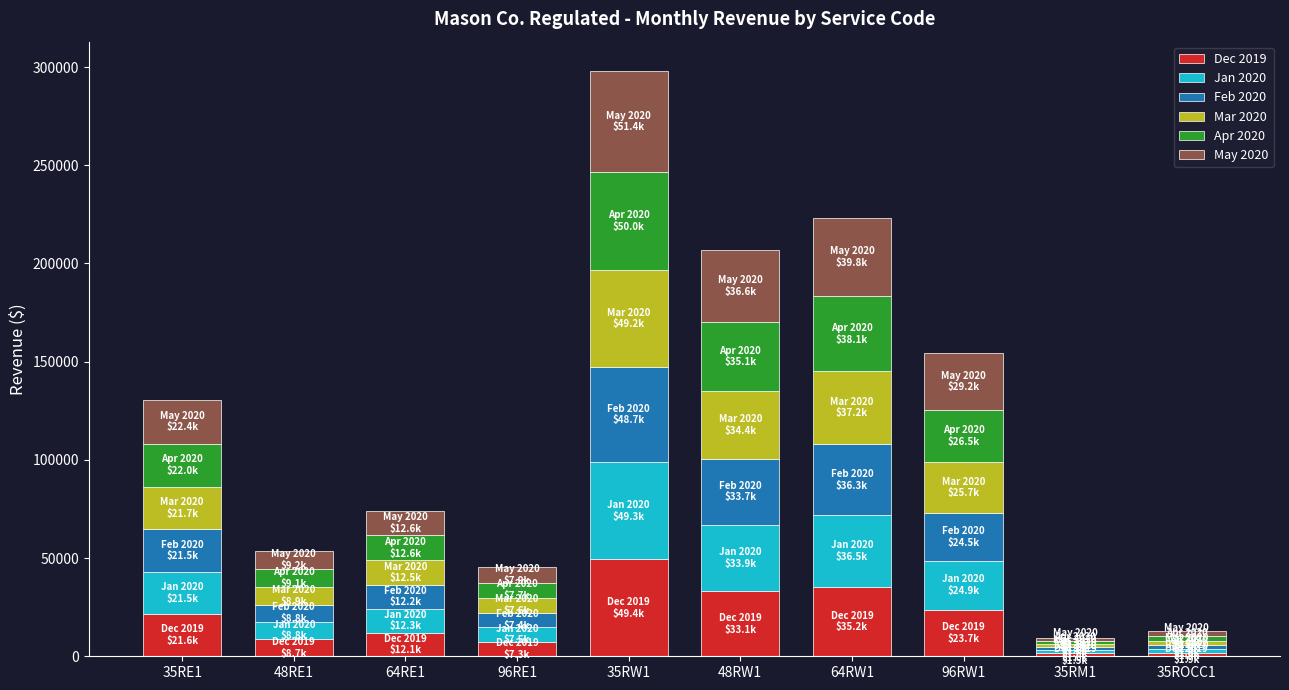

At which label does Dec 2019 reach its peak?

35RW1